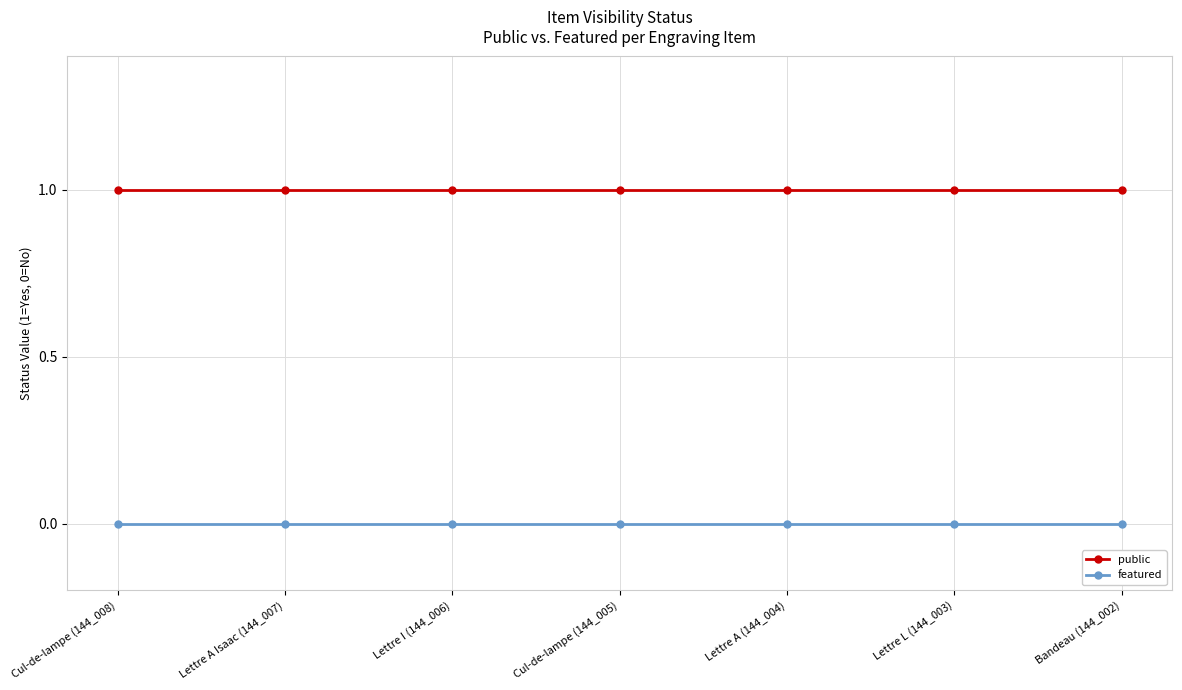

What is the greatest value displayed?

1